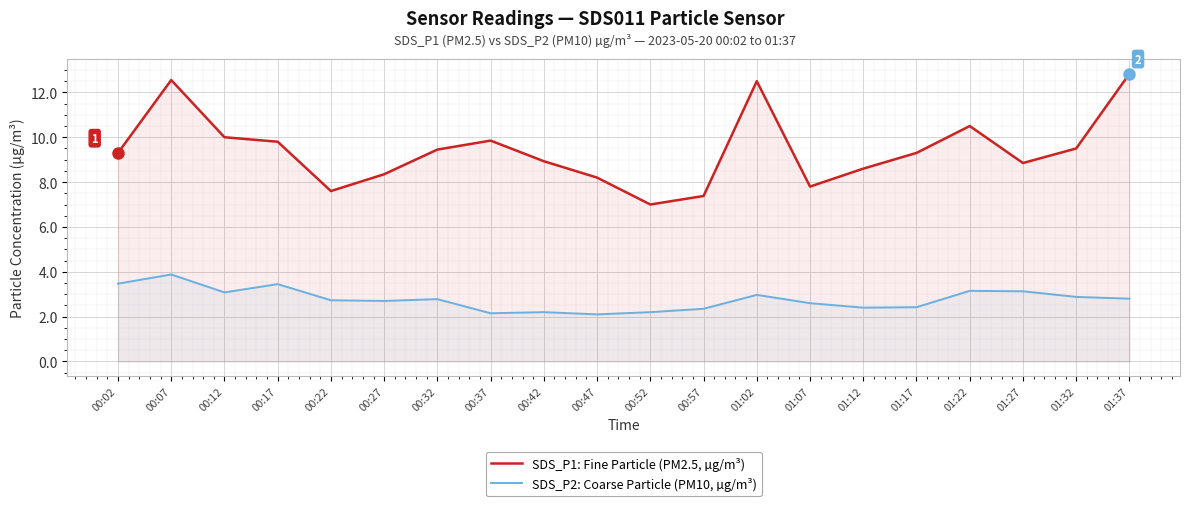

At which category does SDS_P1: Fine Particle (PM2.5, µg/m³) reach its first local valley?

00:22